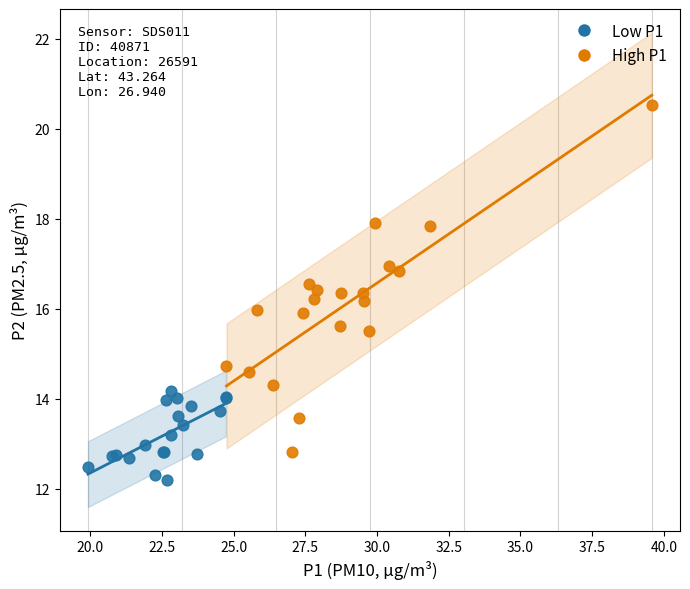

Which series reaches the minimum Y coordinate?

Low P1